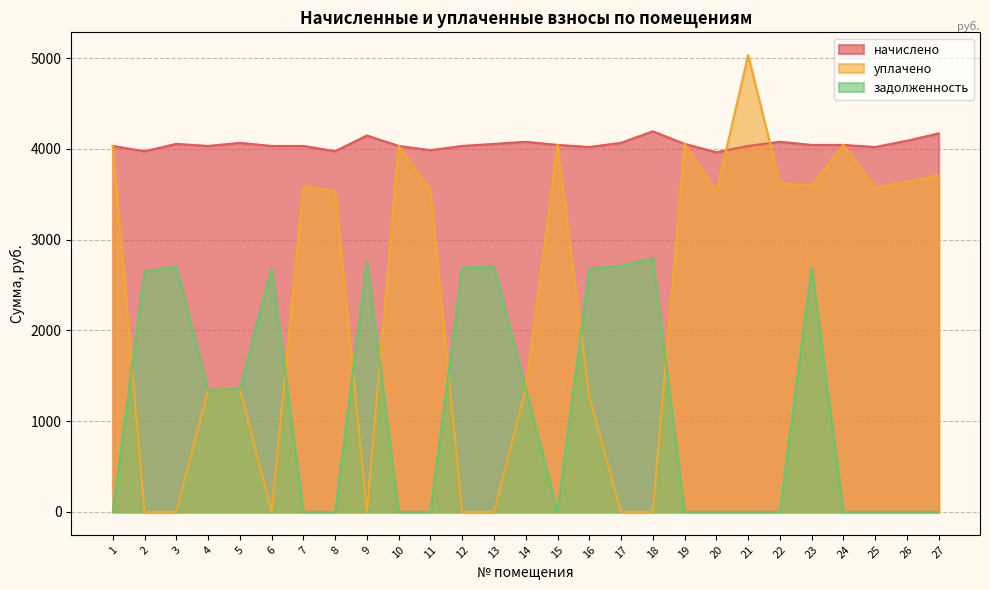

Does the chart have visible grid lines?

Yes